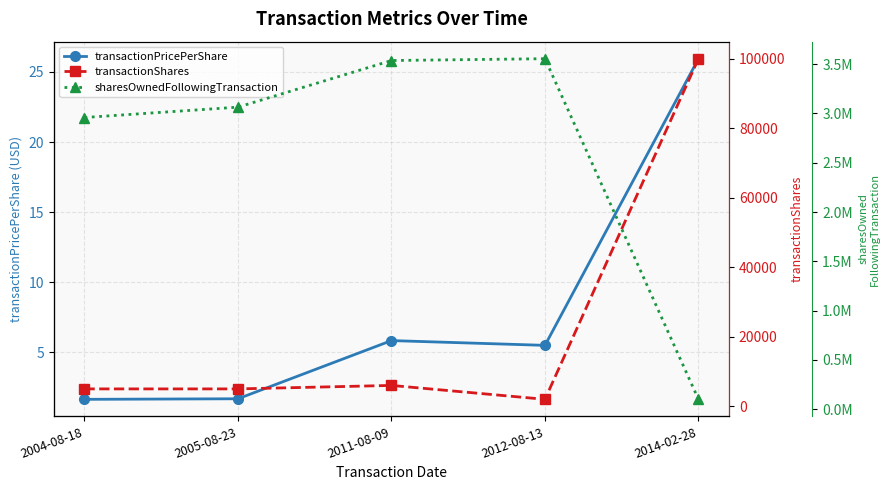

How many lines are shown in the chart?

3